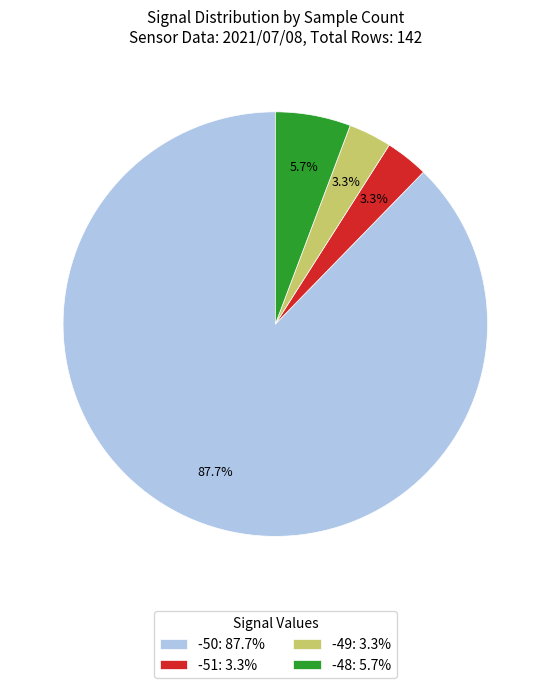

Is -50: 87.7% the majority of the pie?

Yes